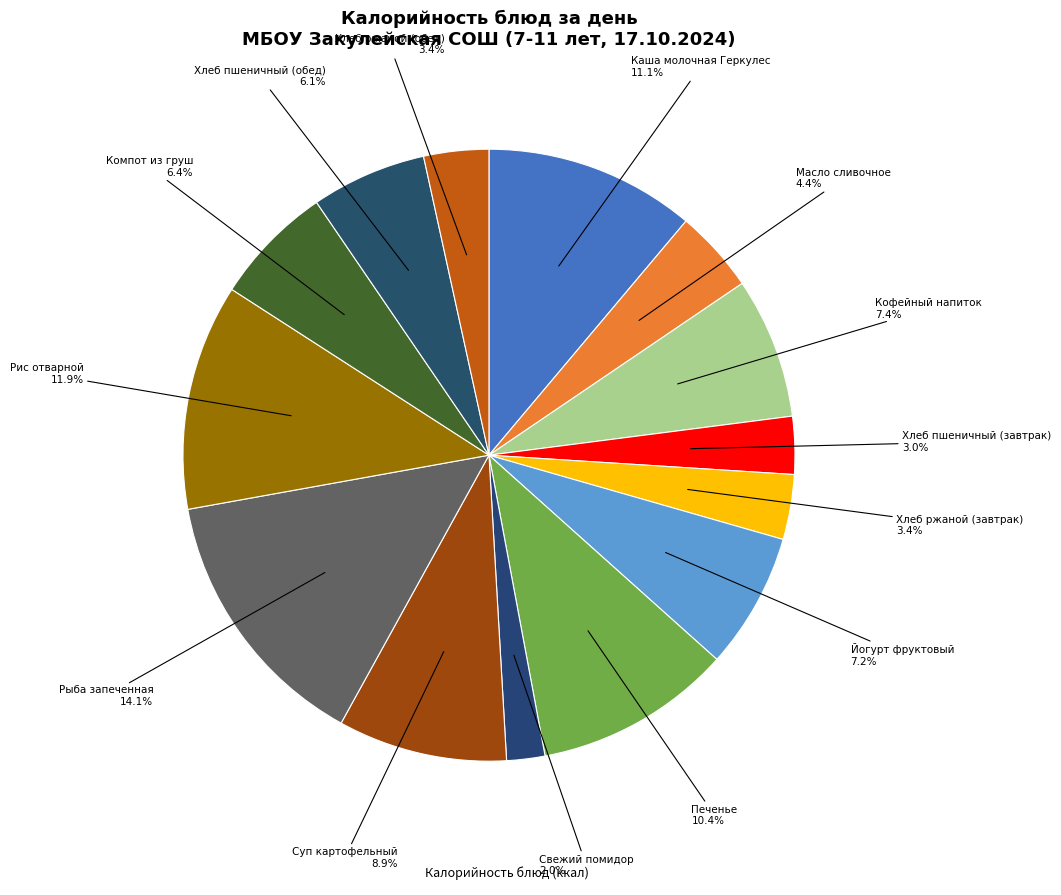

To the nearest percent, what is the difference between the largest and smallest slice percentages?

12%